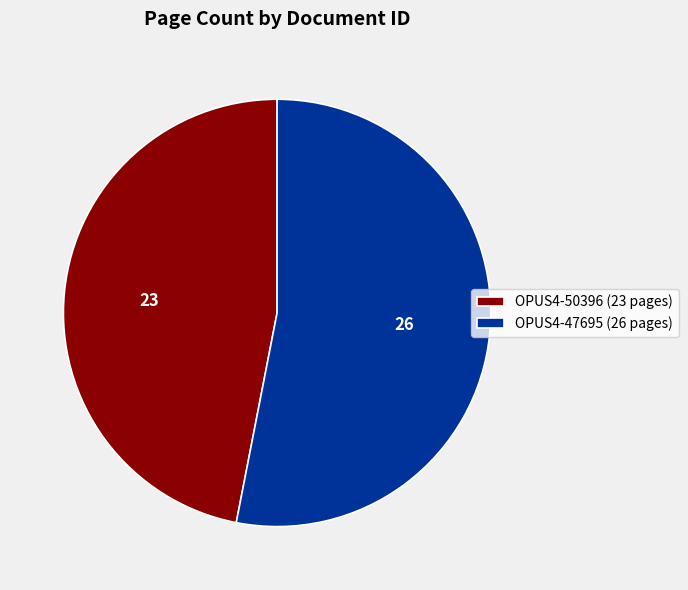

Does any single category account for the majority?

Yes